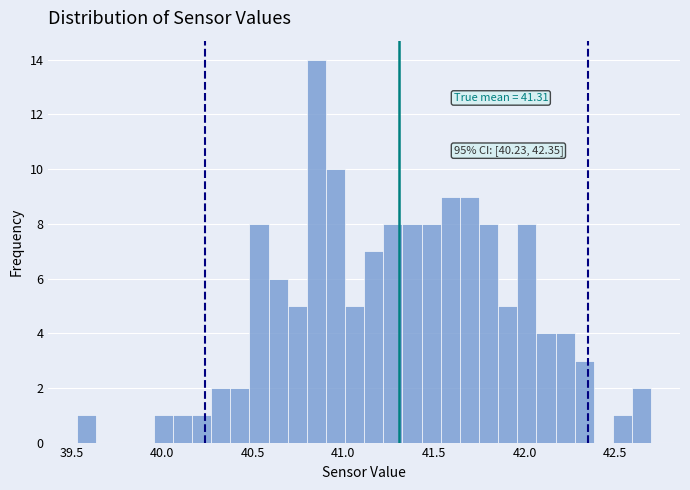

Read against the x-axis, roughly where is the centre of the tallest bar?

40.85